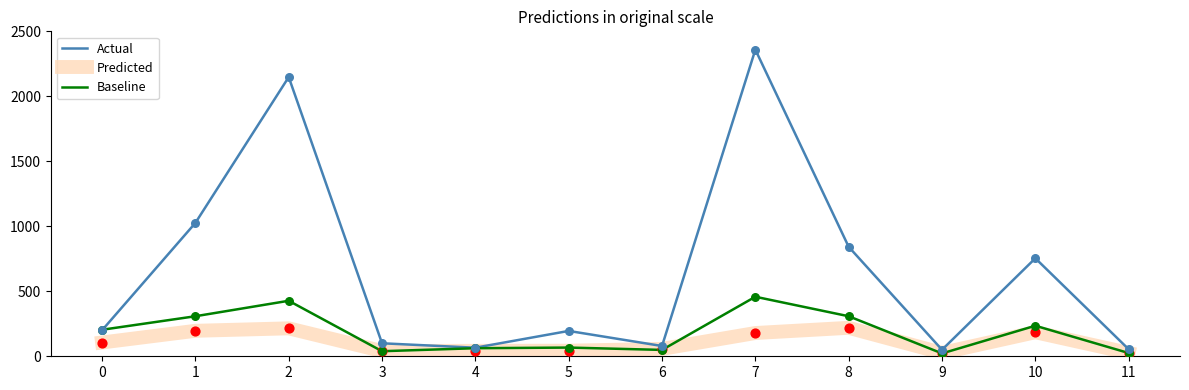

At how many categories does at least one series exceed 864?

3